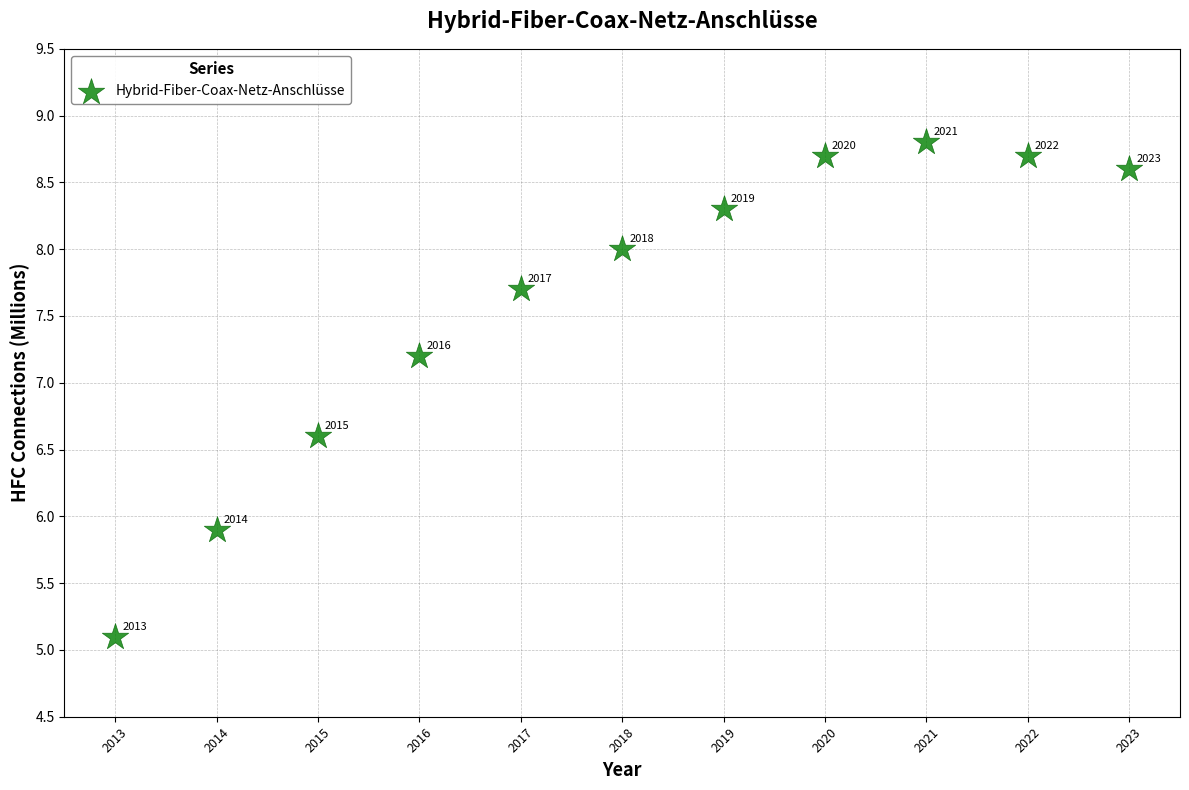

What is the average Y value?

7.6